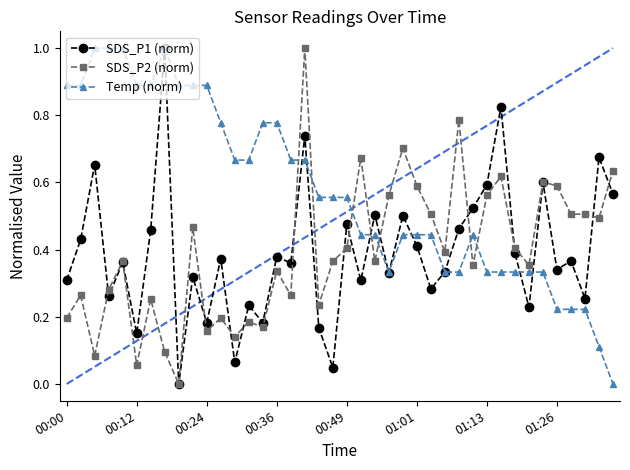

What is the difference between the maximum and minimum values in the Temp (norm) series?

1.0